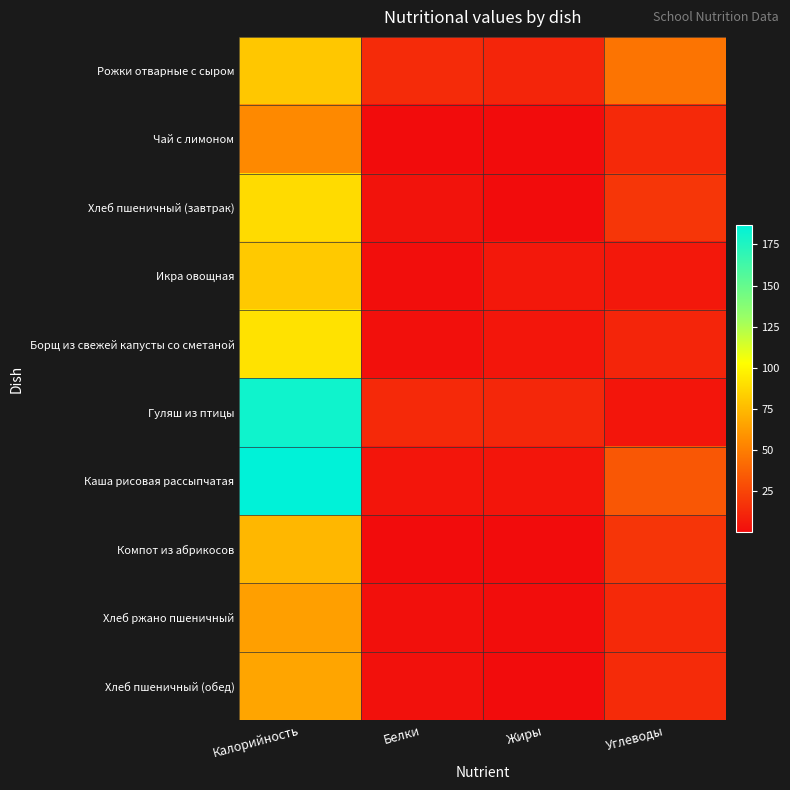

Reading left to right, transcribe all the data shown in this chart.

Рожки отварные с сыром: Калорийность=80.0	Белки=13.6	Жиры=11.0	Углеводы=46.0
Чай с лимоном: Калорийность=55.0	Белки=0.2	Жиры=0.1	Углеводы=13.0
Хлеб пшеничный (завтрак): Калорийность=88.4	Белки=3.0	Жиры=0.4	Углеводы=18.5
Икра овощная: Калорийность=81.0	Белки=1.0	Жиры=5.4	Углеводы=5.4
Борщ из свежей капусты со сметаной: Калорийность=91.0	Белки=1.7	Жиры=4.6	Углеводы=11.0
Гуляш из птицы: Калорийность=181.0	Белки=13.0	Жиры=12.0	Углеводы=4.0
Каша рисовая рассыпчатая: Калорийность=187.0	Белки=4.0	Жиры=4.2	Углеводы=33.0
Компот из абрикосов: Калорийность=74.0	Белки=0.2	Жиры=0.0	Углеводы=18.0
Хлеб ржано пшеничный: Калорийность=64.0	Белки=2.2	Жиры=0.4	Углеводы=13.0
Хлеб пшеничный (обед): Калорийность=66.3	Белки=2.3	Жиры=0.3	Углеводы=13.9